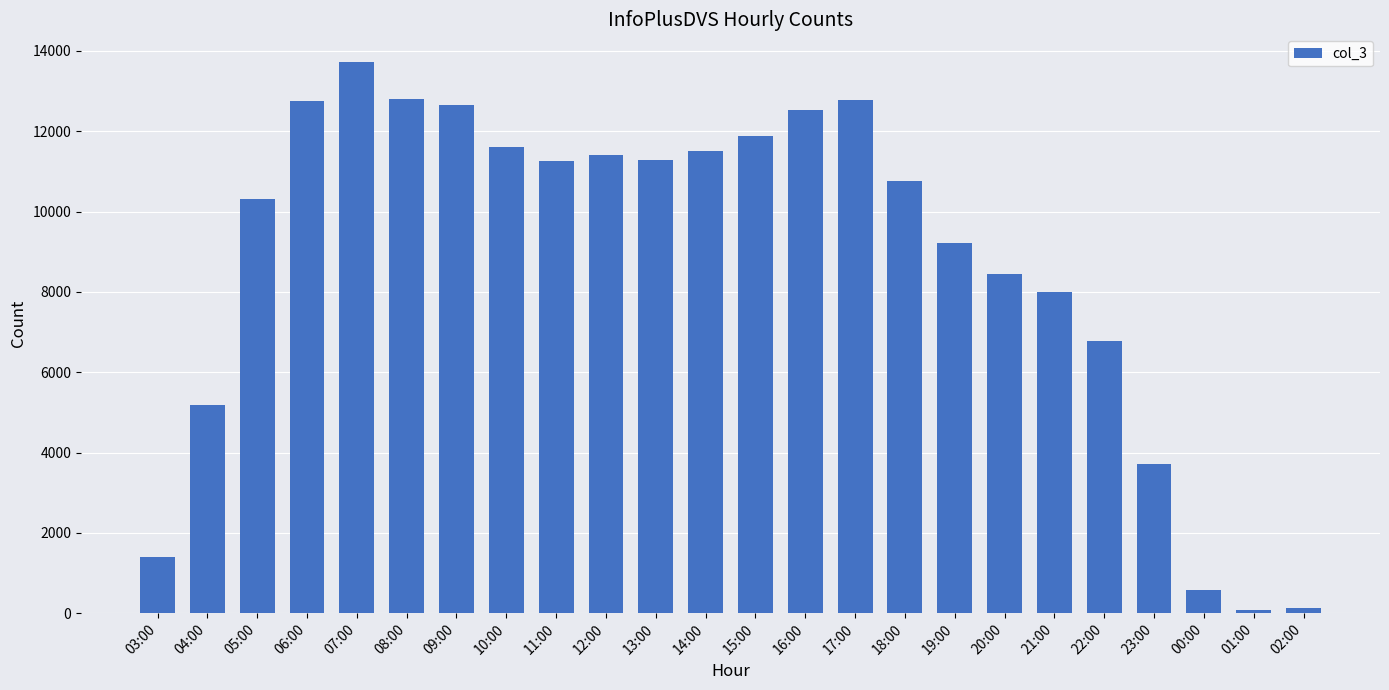

At which label is the value closest to 6907?

22:00